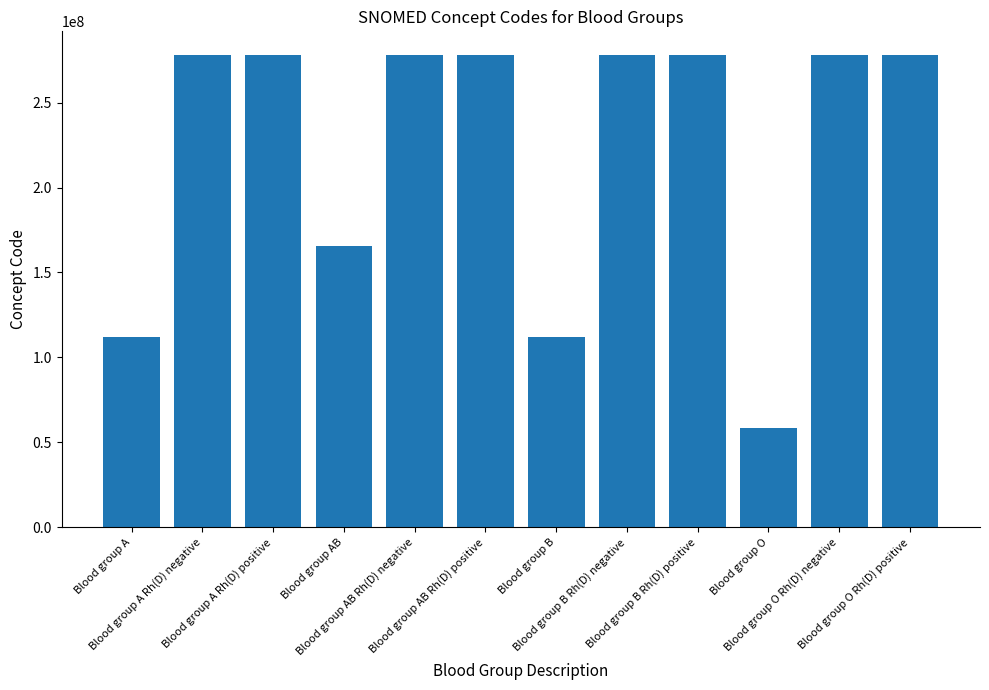

Are the bars grouped side by side (vs. stacked)?

No